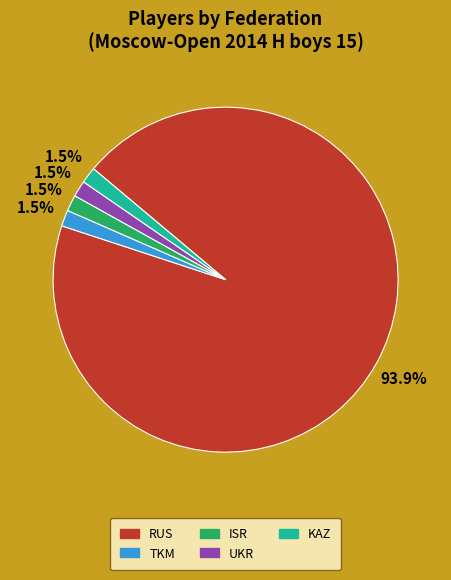

Is there any slice that represents more than half of the pie?

Yes